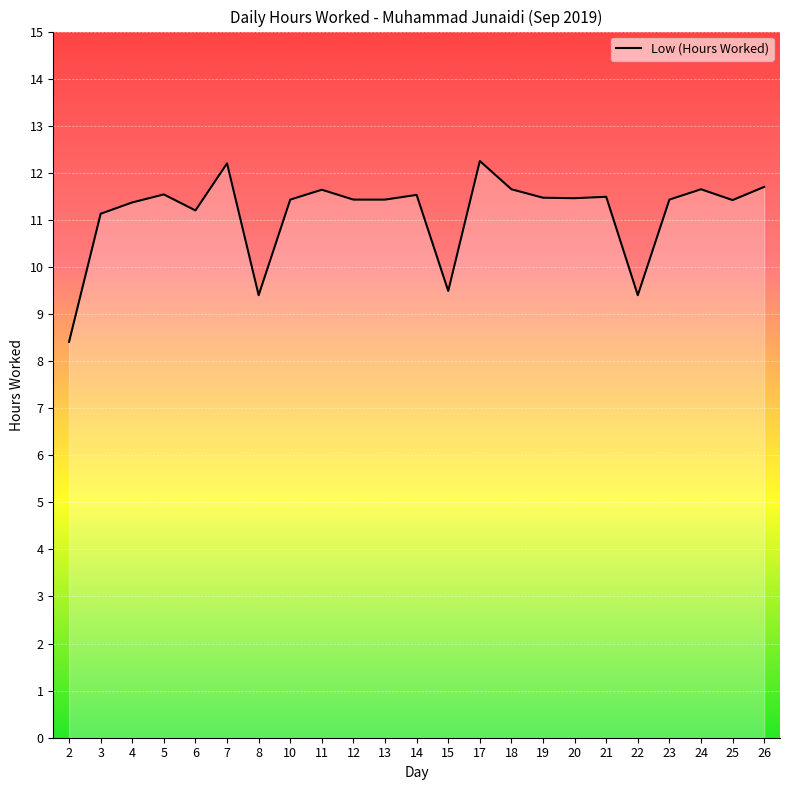

What is the smallest value displayed?

8.4